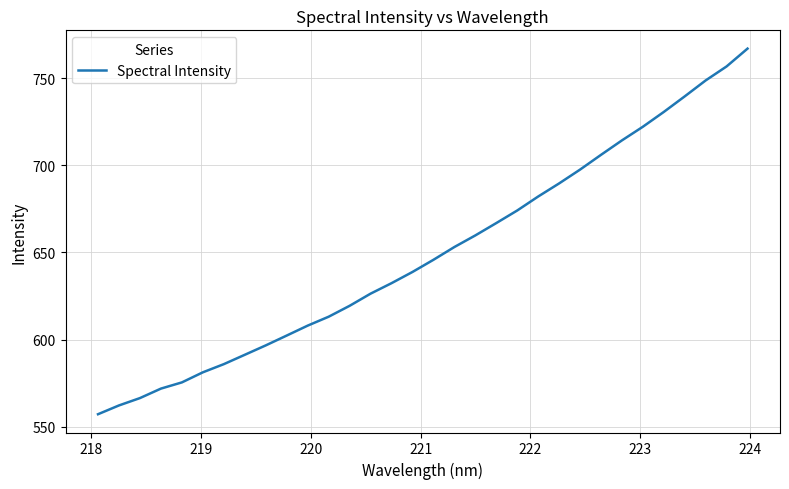

What is the greatest value displayed?

766.9